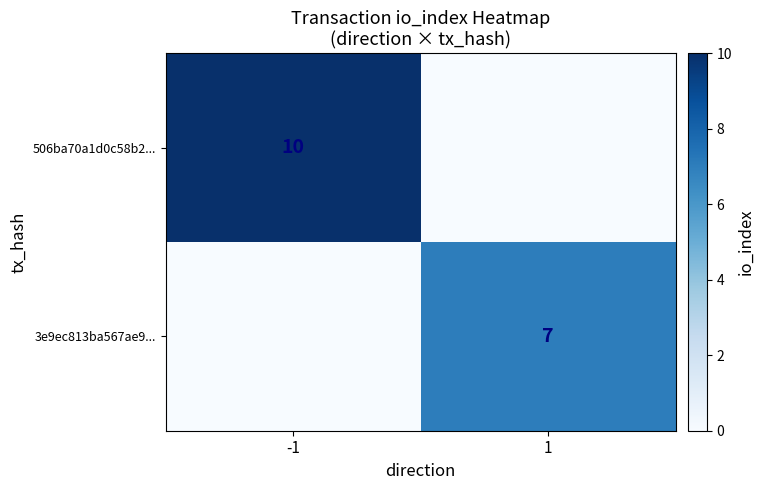

At which category does the chart reach its minimum across all series?

1